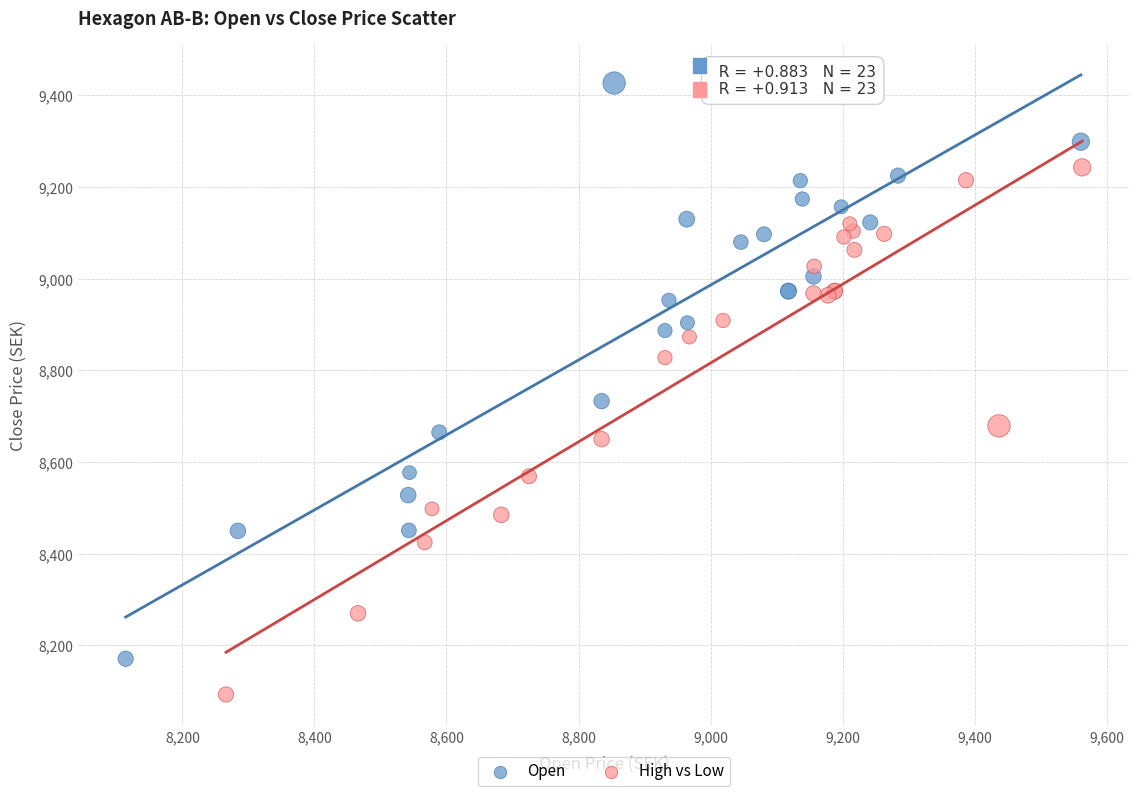

Which series contains the highest Y value?

Open